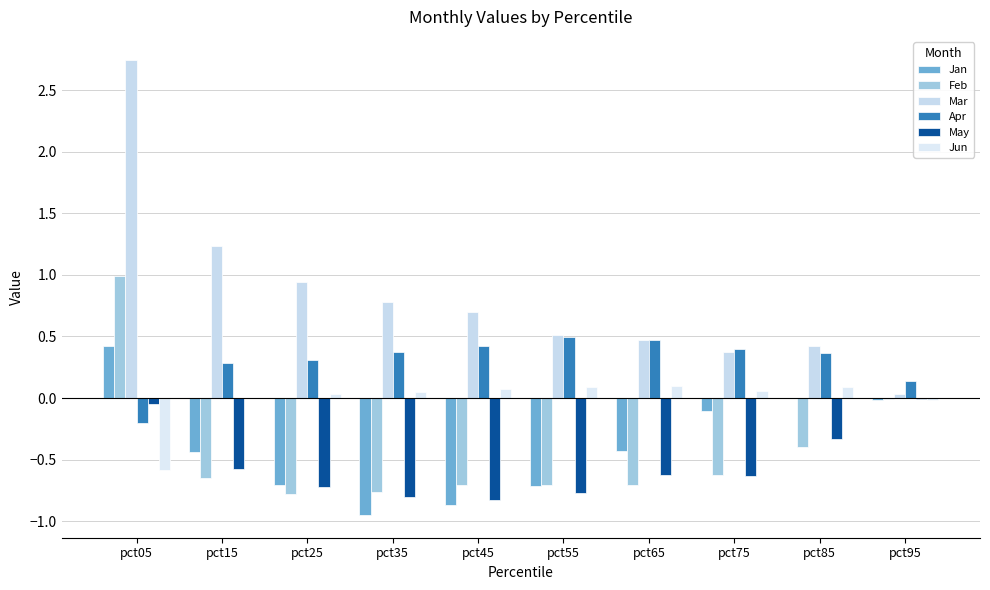

At which label does May reach its peak?

pct95